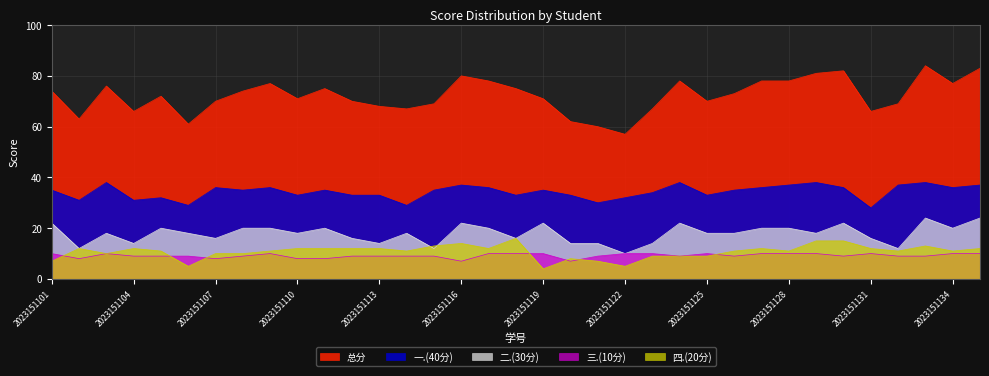

Reading left to right, extract all data points from this chart.

总分: 2023151101=74	2023151102=63	2023151103=76	2023151104=66	2023151105=72	2023151106=61	2023151107=70	2023151108=74	2023151109=77	2023151110=71	2023151111=75	2023151112=70	2023151113=68	2023151114=67	2023151115=69	2023151116=80	2023151117=78	2023151118=75	2023151119=71	2023151120=62	2023151121=60	2023151122=57	2023151123=67	2023151124=78	2023151125=70	2023151126=73	2023151127=78	2023151128=78	2023151129=81	2023151130=82	2023151131=66	2023151132=69	2023151133=84	2023151134=77	2023151135=83
一.(40分): 2023151101=35	2023151102=31	2023151103=38	2023151104=31	2023151105=32	2023151106=29	2023151107=36	2023151108=35	2023151109=36	2023151110=33	2023151111=35	2023151112=33	2023151113=33	2023151114=29	2023151115=35	2023151116=37	2023151117=36	2023151118=33	2023151119=35	2023151120=33	2023151121=30	2023151122=32	2023151123=34	2023151124=38	2023151125=33	2023151126=35	2023151127=36	2023151128=37	2023151129=38	2023151130=36	2023151131=28	2023151132=37	2023151133=38	2023151134=36	2023151135=37
二.(30分): 2023151101=22	2023151102=12	2023151103=18	2023151104=14	2023151105=20	2023151106=18	2023151107=16	2023151108=20	2023151109=20	2023151110=18	2023151111=20	2023151112=16	2023151113=14	2023151114=18	2023151115=12	2023151116=22	2023151117=20	2023151118=16	2023151119=22	2023151120=14	2023151121=14	2023151122=10	2023151123=14	2023151124=22	2023151125=18	2023151126=18	2023151127=20	2023151128=20	2023151129=18	2023151130=22	2023151131=16	2023151132=12	2023151133=24	2023151134=20	2023151135=24
三.(10分): 2023151101=10	2023151102=8	2023151103=10	2023151104=9	2023151105=9	2023151106=9	2023151107=8	2023151108=9	2023151109=10	2023151110=8	2023151111=8	2023151112=9	2023151113=9	2023151114=9	2023151115=9	2023151116=7	2023151117=10	2023151118=10	2023151119=10	2023151120=7	2023151121=9	2023151122=10	2023151123=10	2023151124=9	2023151125=10	2023151126=9	2023151127=10	2023151128=10	2023151129=10	2023151130=9	2023151131=10	2023151132=9	2023151133=9	2023151134=10	2023151135=10
四.(20分): 2023151101=7	2023151102=12	2023151103=10	2023151104=12	2023151105=11	2023151106=5	2023151107=10	2023151108=10	2023151109=11	2023151110=12	2023151111=12	2023151112=12	2023151113=12	2023151114=11	2023151115=13	2023151116=14	2023151117=12	2023151118=16	2023151119=4	2023151120=8	2023151121=7	2023151122=5	2023151123=9	2023151124=9	2023151125=9	2023151126=11	2023151127=12	2023151128=11	2023151129=15	2023151130=15	2023151131=12	2023151132=11	2023151133=13	2023151134=11	2023151135=12